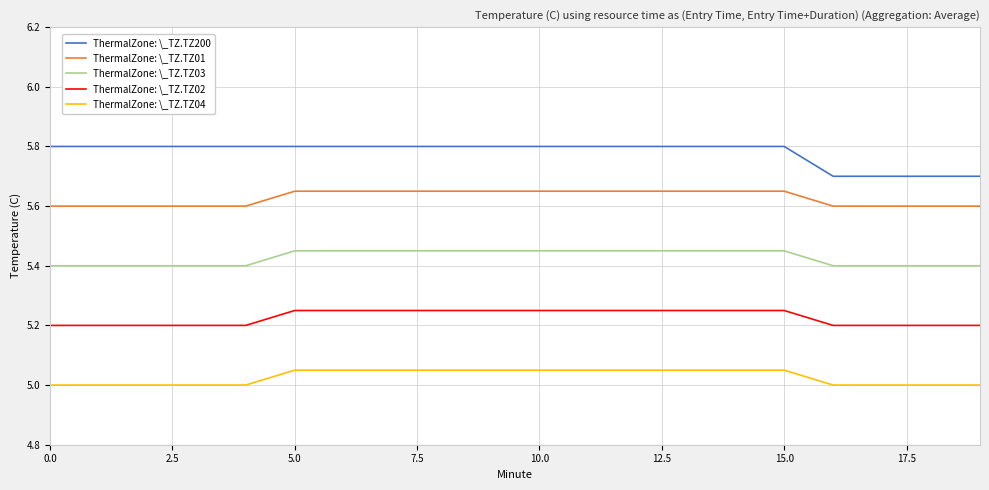

Does the chart display data point markers on the line(s)?

No